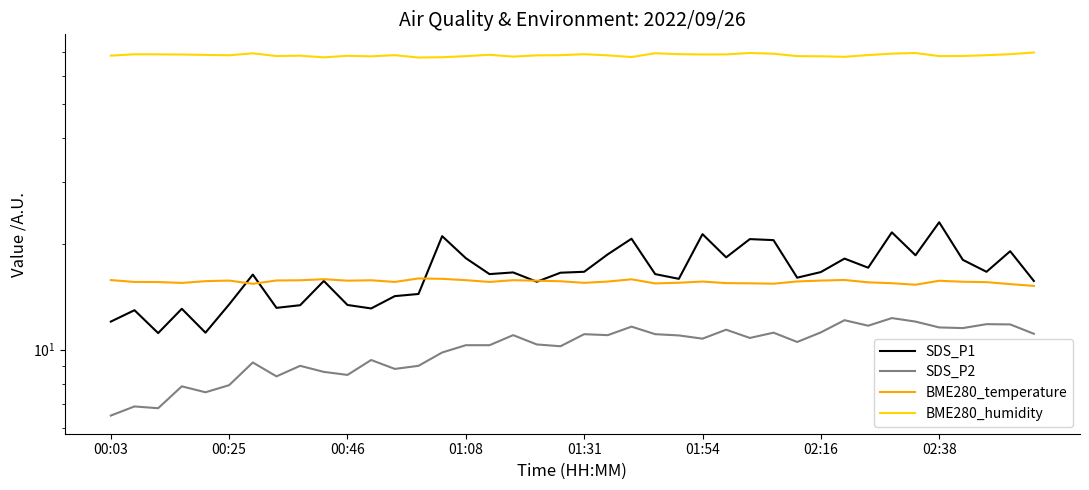

True or false: SDS_P1 has more than 2 interior local peaks.

True